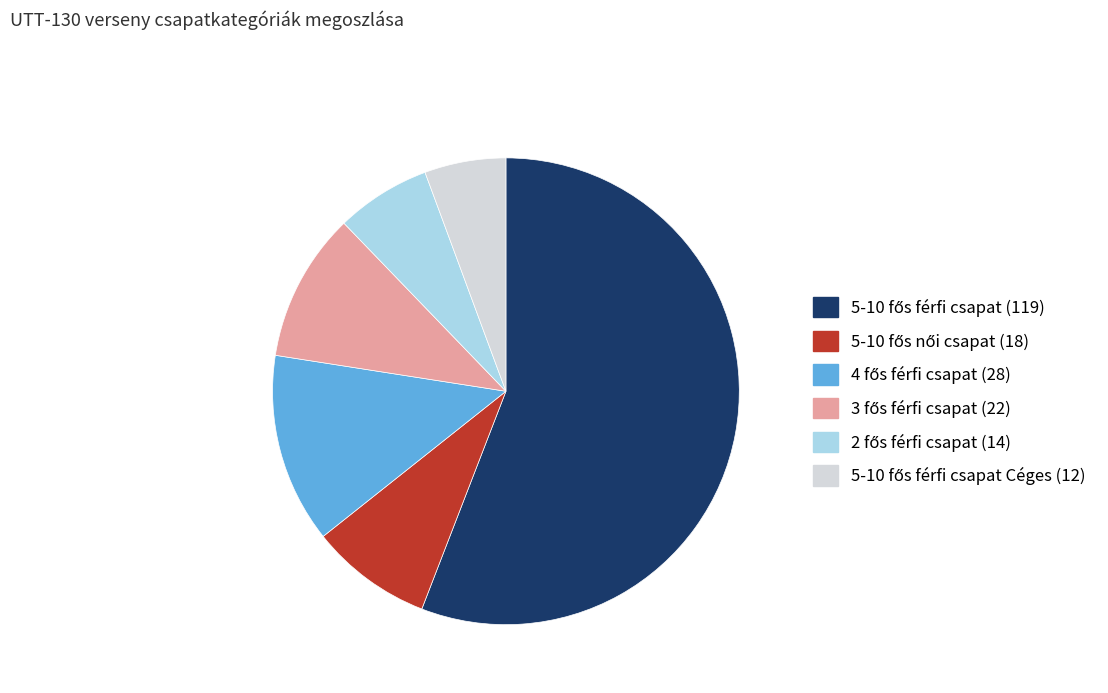

Is there a majority slice in this chart?

Yes